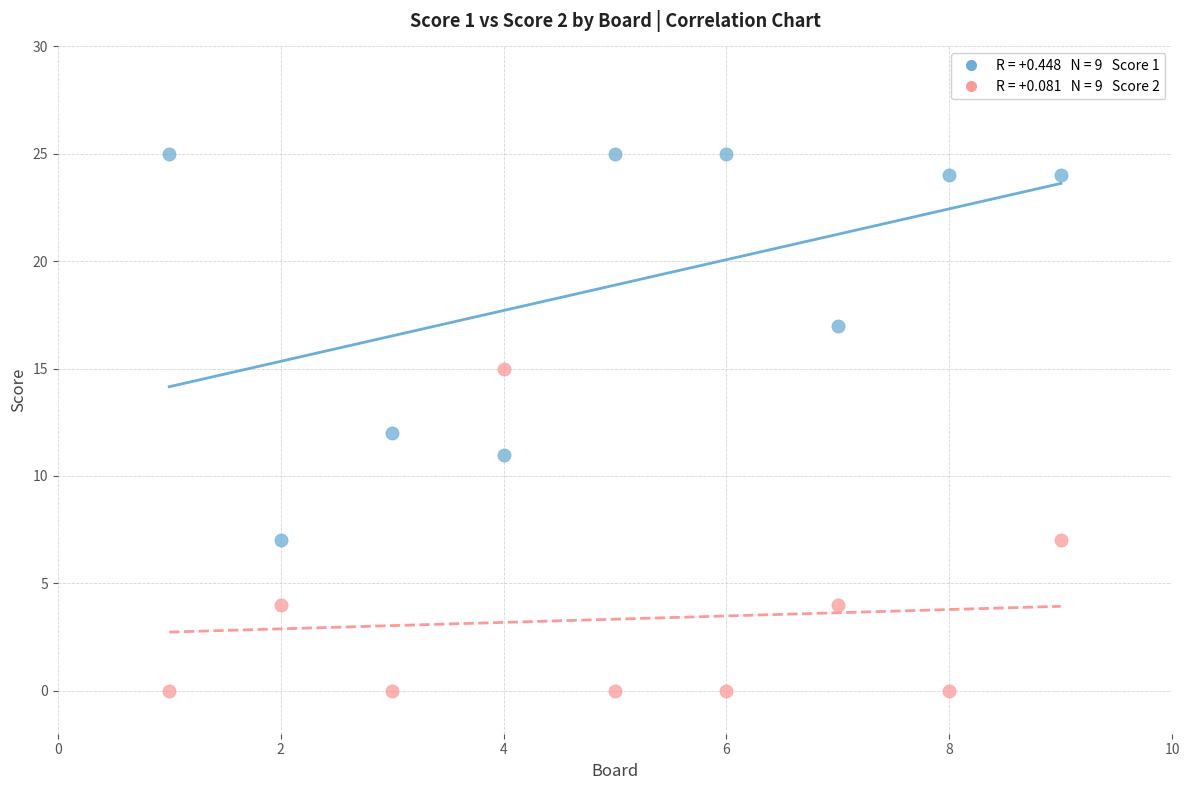

Across all data points, what is the range of X values (max minus min)?

8